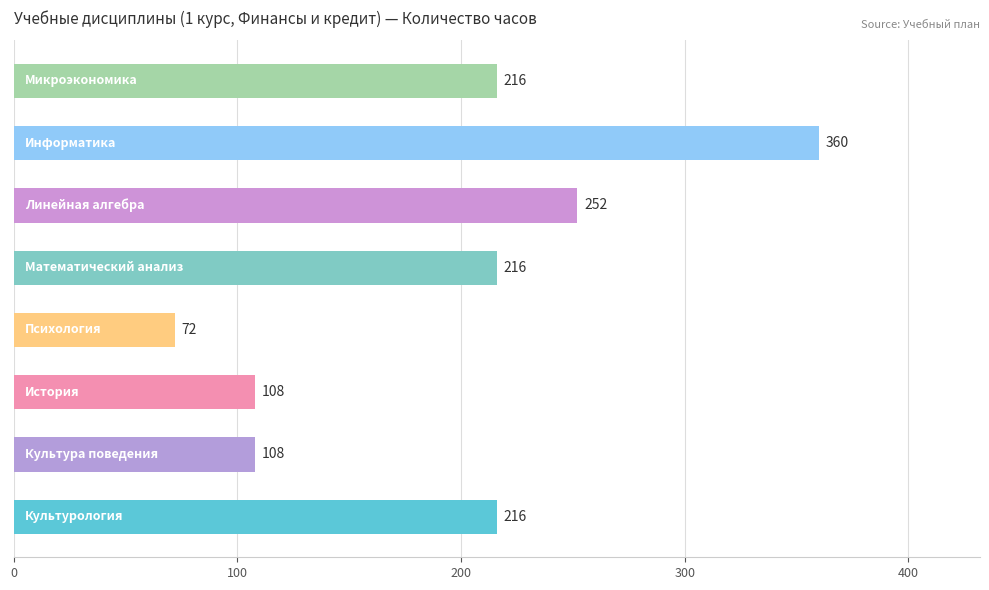

Reading top to bottom, extract all data points from this chart.

216	360	252	216	72	108	108	216